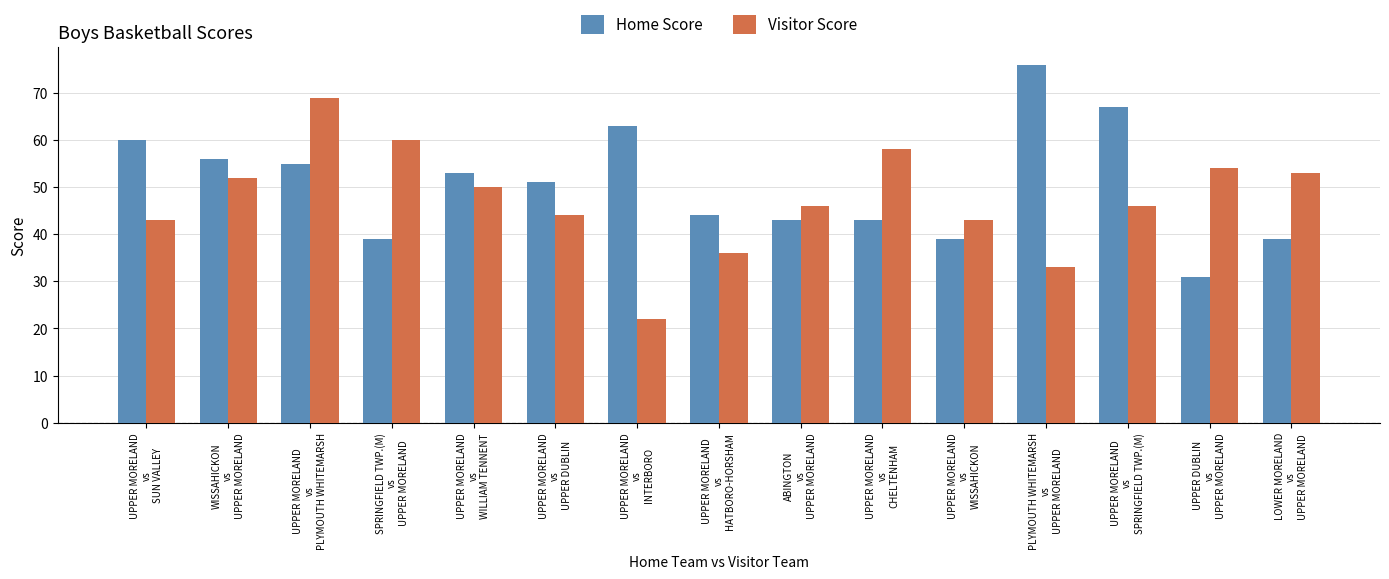

What is the sum of the Visitor Score values at UPPER MORELAND
vs
SUN VALLEY and ABINGTON
vs
UPPER MORELAND?

89